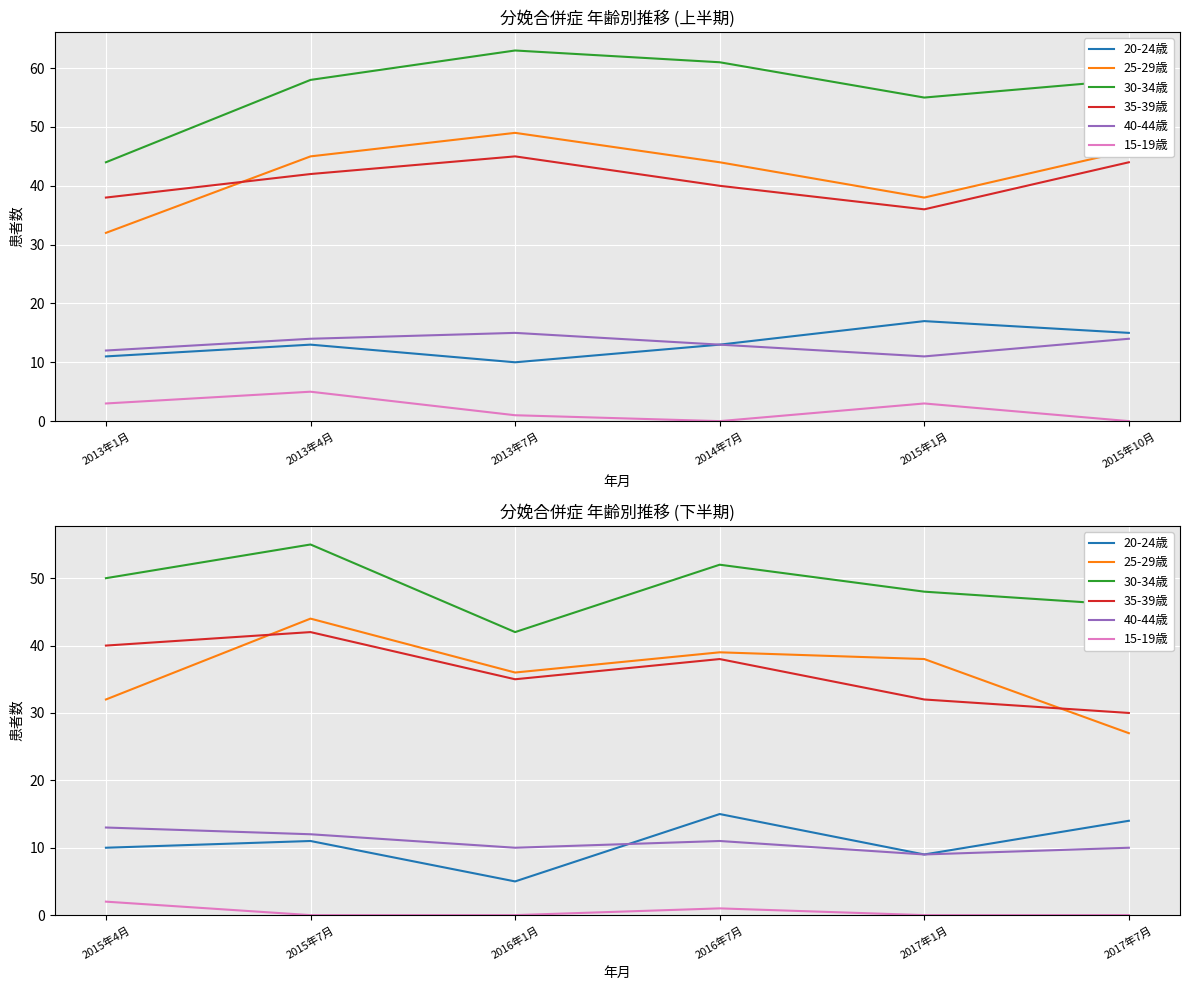

What is the difference between the second highest and minimum values in the 35-39歳 series?

10